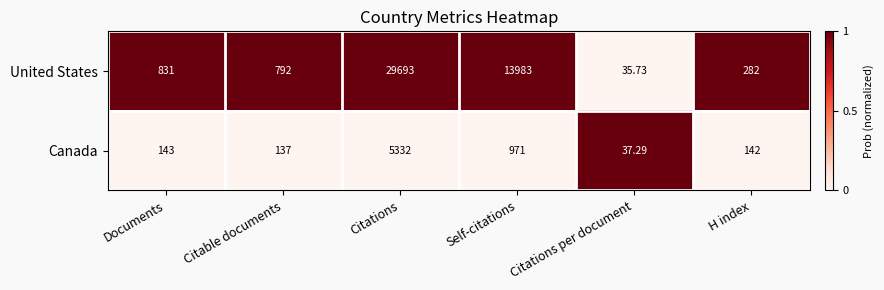

List the series in order of their peak value, lowest first.

Canada, United States